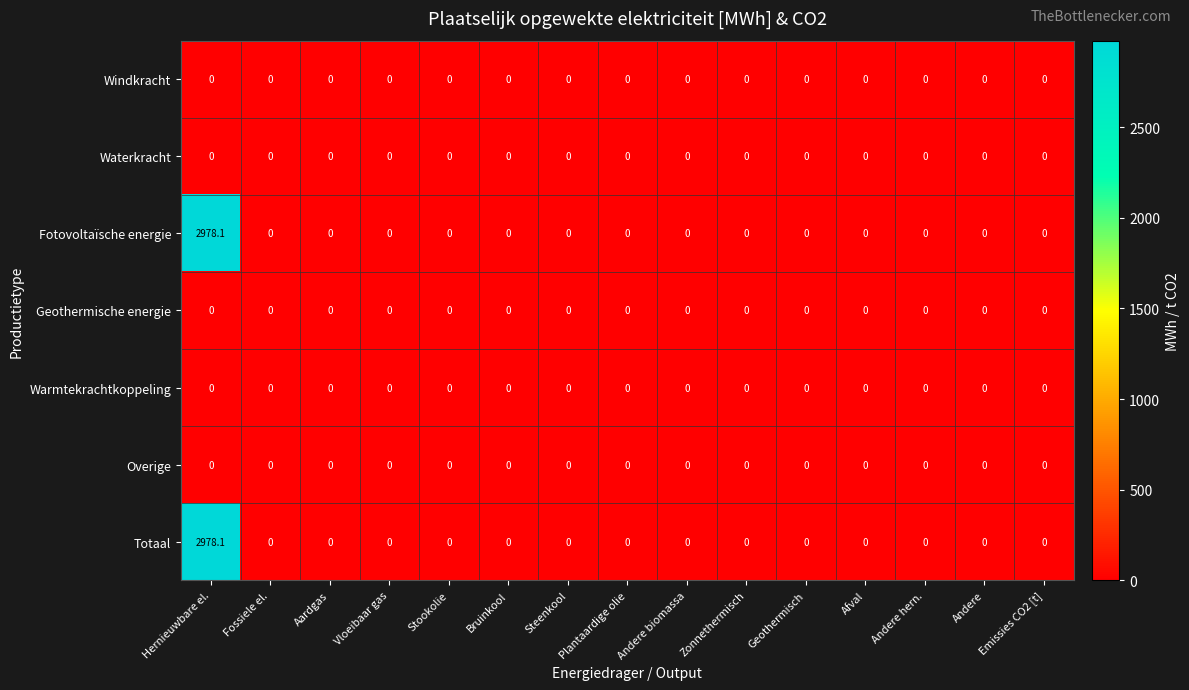

At which category does the chart reach its peak across all series?

Hernieuwbare el.